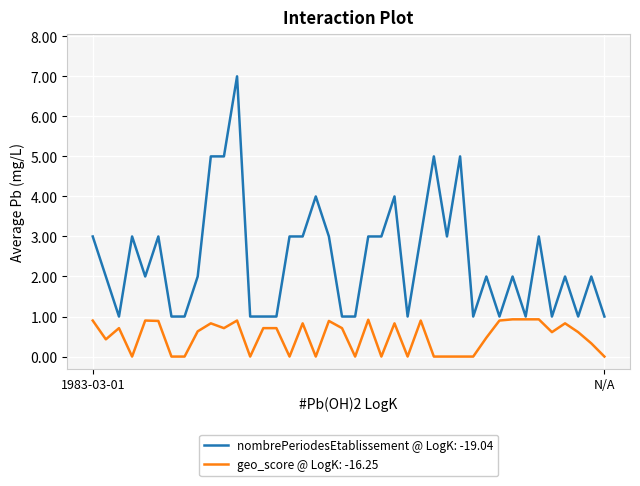

Does the chart display data point markers on the line(s)?

No